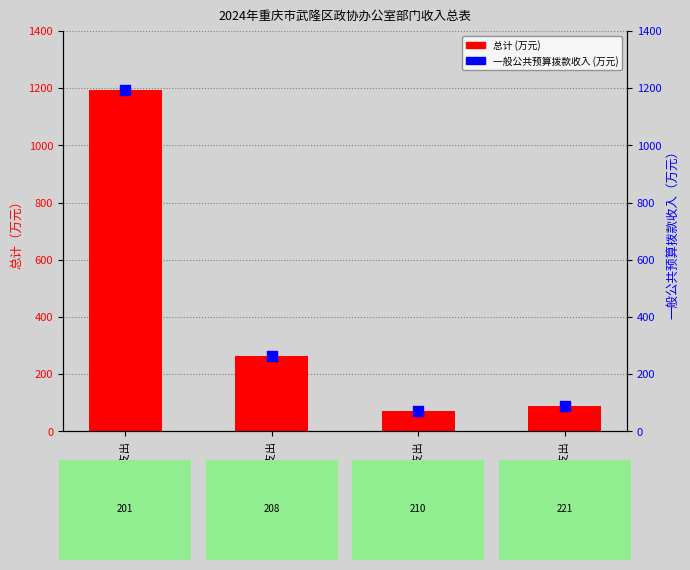

At how many categories does at least one series exceed 874?

1